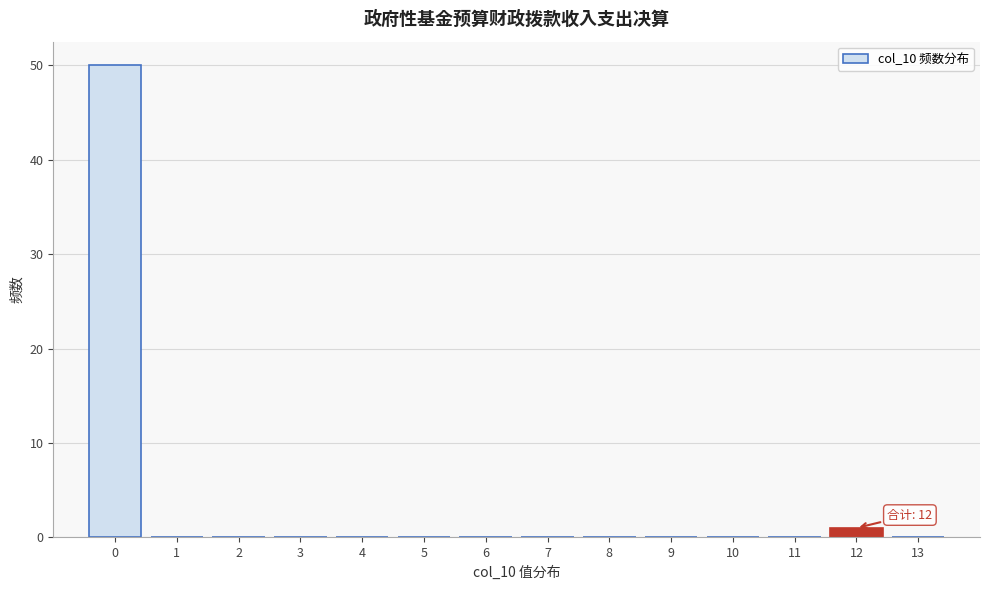

Which range on the x-axis has the tallest bar?

-0.5 to 0.5